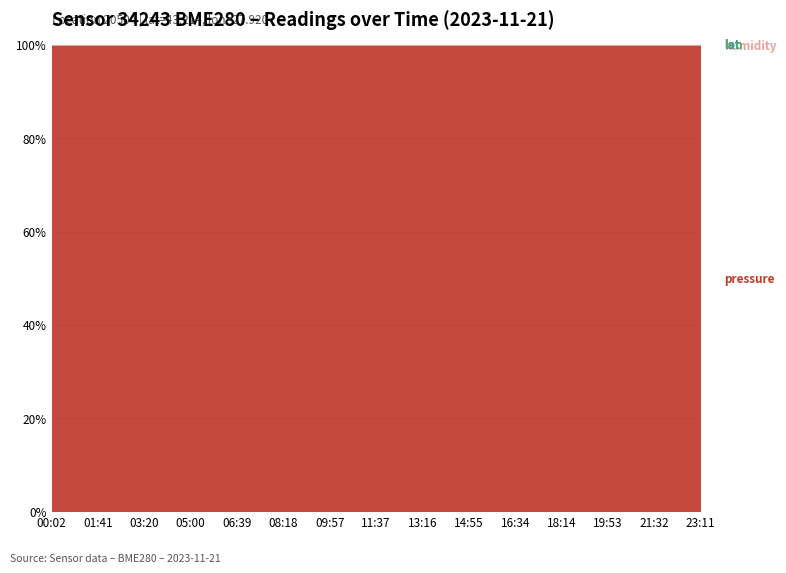

Rank the series by their maximum value, from highest to lowest.

pressure, humidity, lat, lon